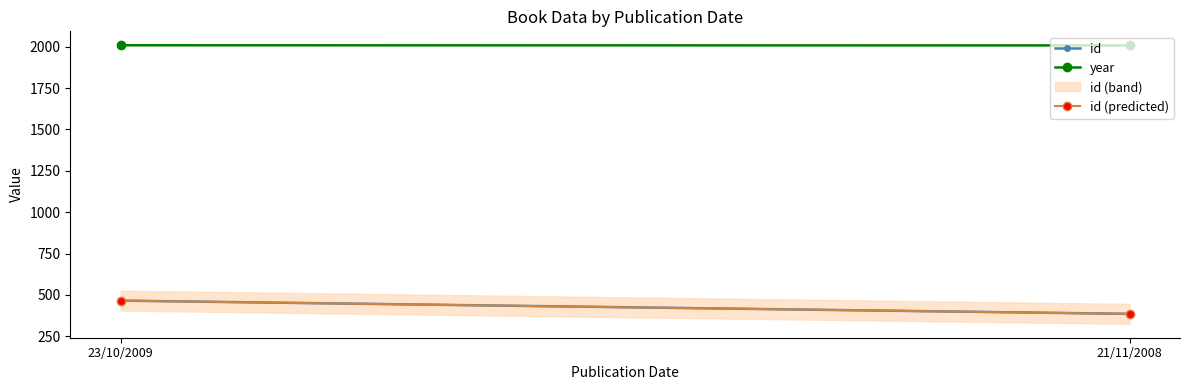

What is the value of the id point at the 2nd from the left?

386